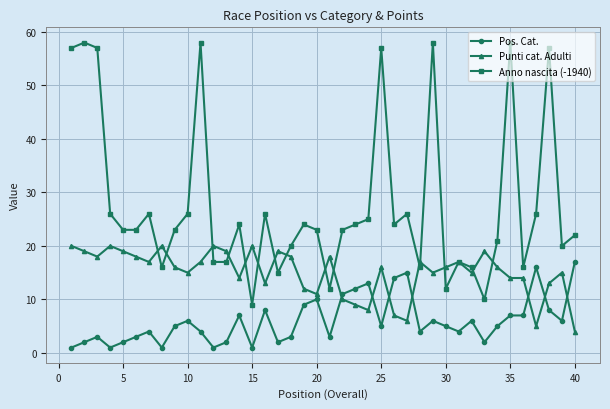

What are all the series names shown in the legend?

Pos. Cat., Punti cat. Adulti, Anno nascita (-1940)